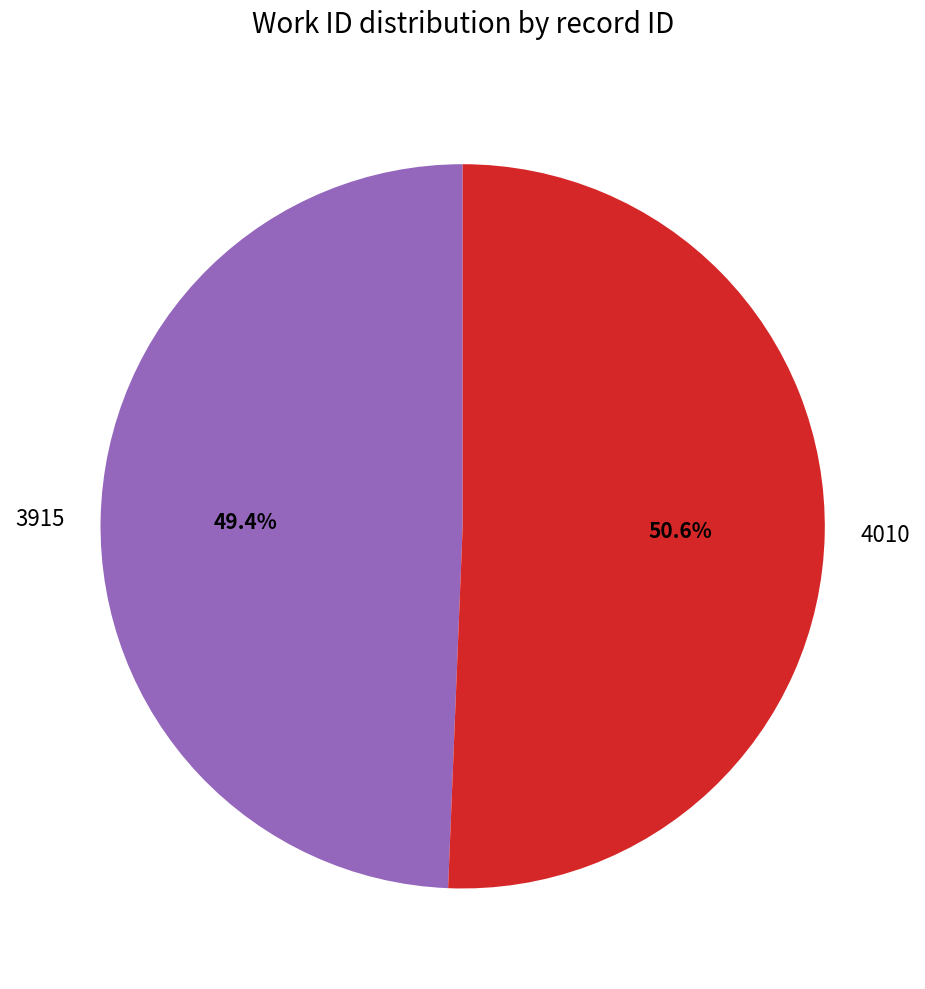

What percentage is the 4010 slice, to the nearest percent?

51%